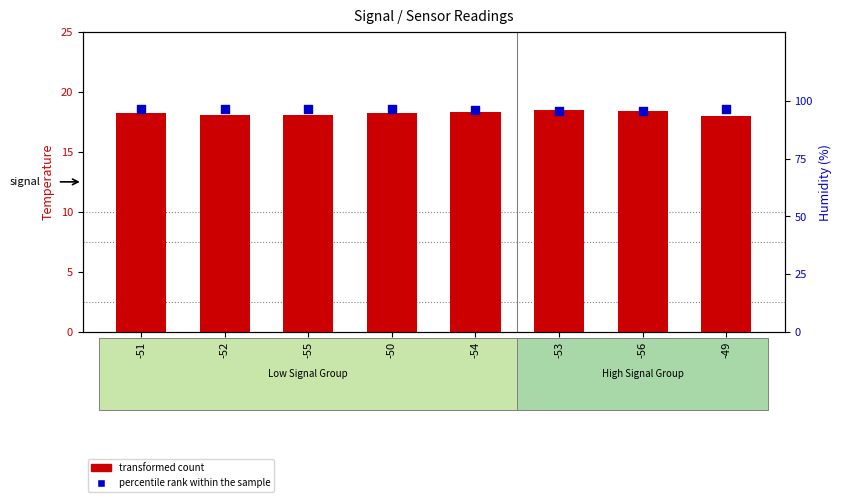

Which series has the largest Y range (max minus min)?

percentile rank within the sample